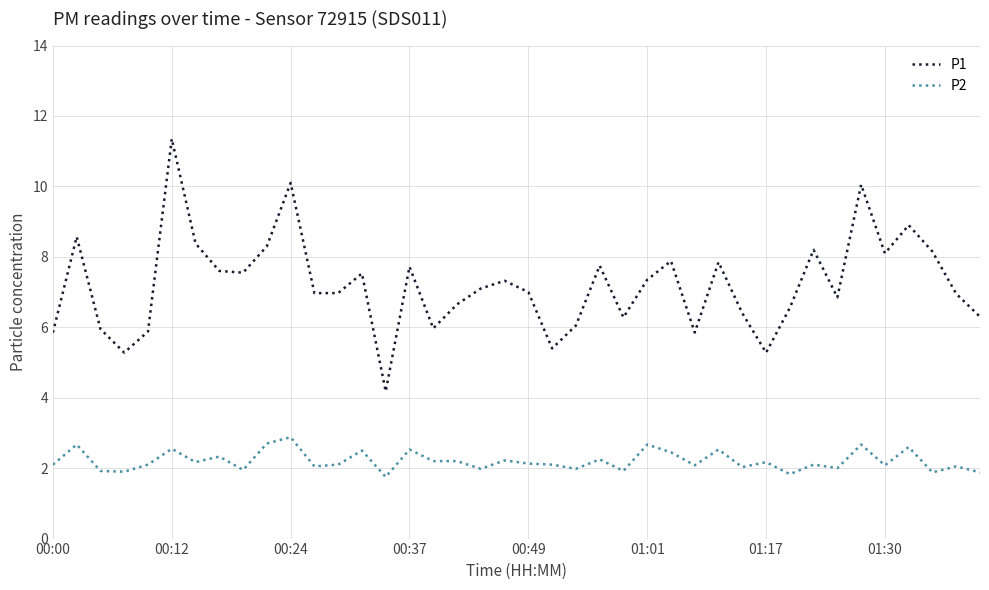

True or false: P2 has more than 0 points higher than both neighbors.

True